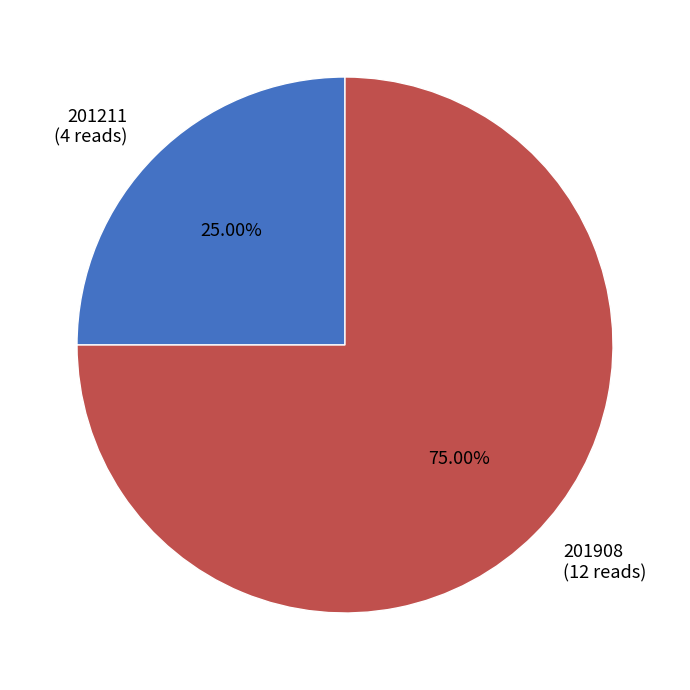

What is the smallest slice in the pie chart?

201211